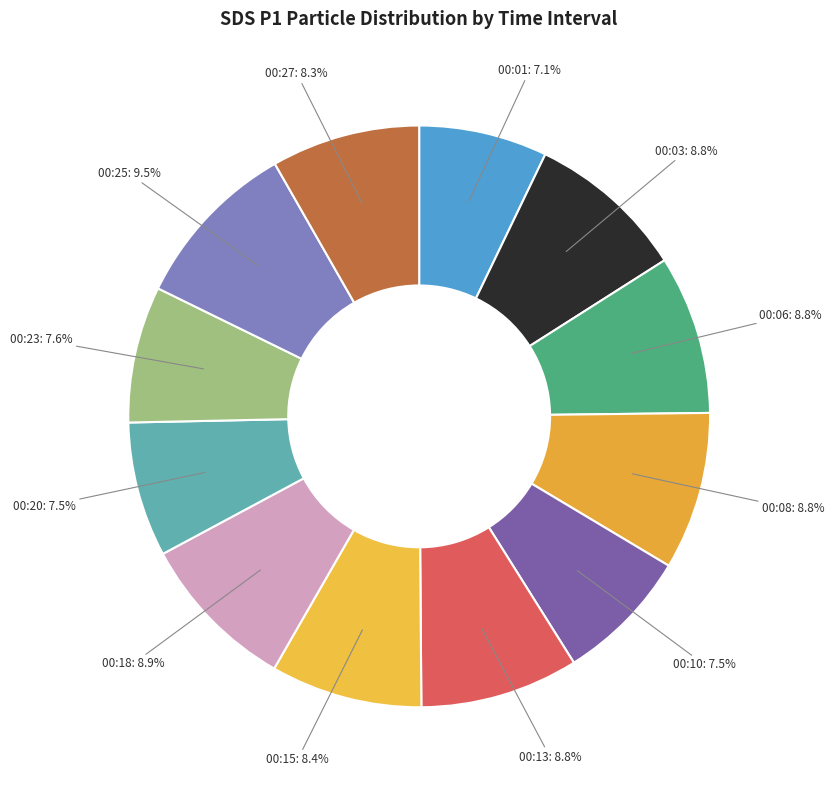

Count the number of slices in the pie.

12